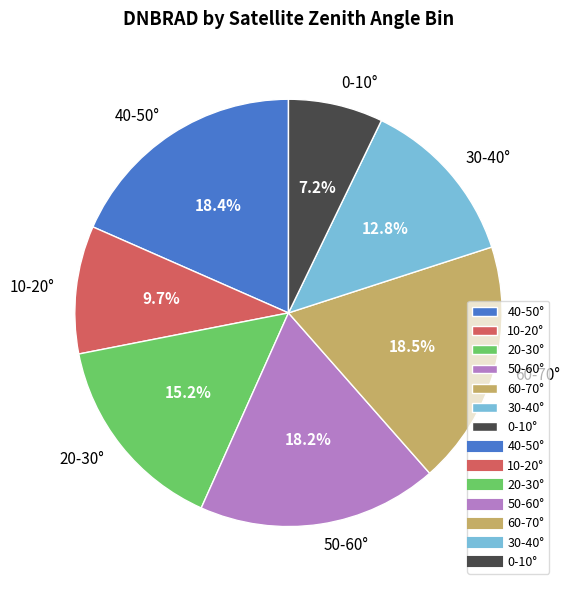

Does any single category account for the majority?

No